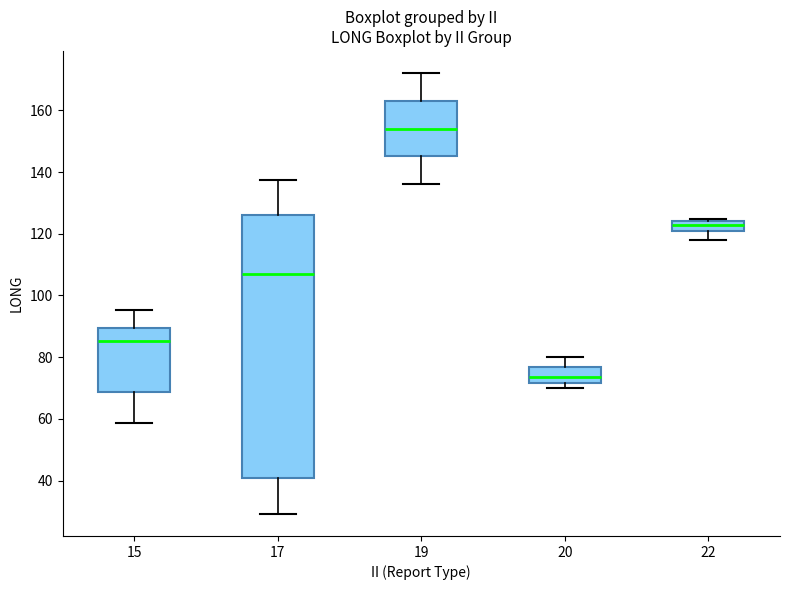

Where is the lower edge of the box at x = 15 on the y-axis? The values are not printed on the chart, so give them approximately, as read against the axis.

68